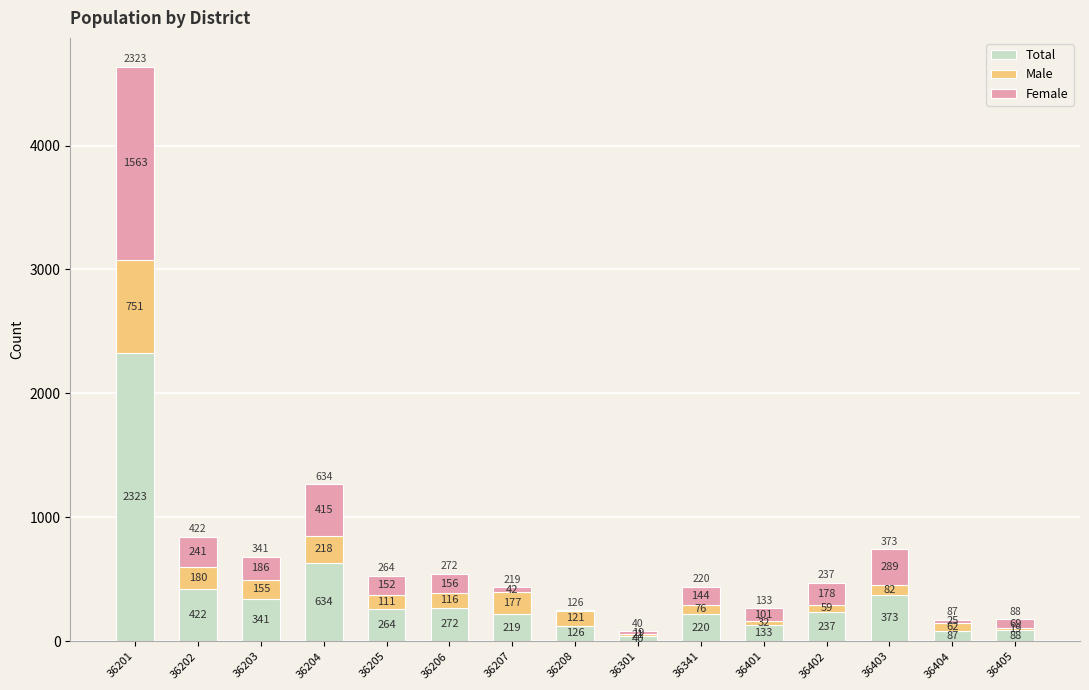

Count the number of categories in the chart.

15